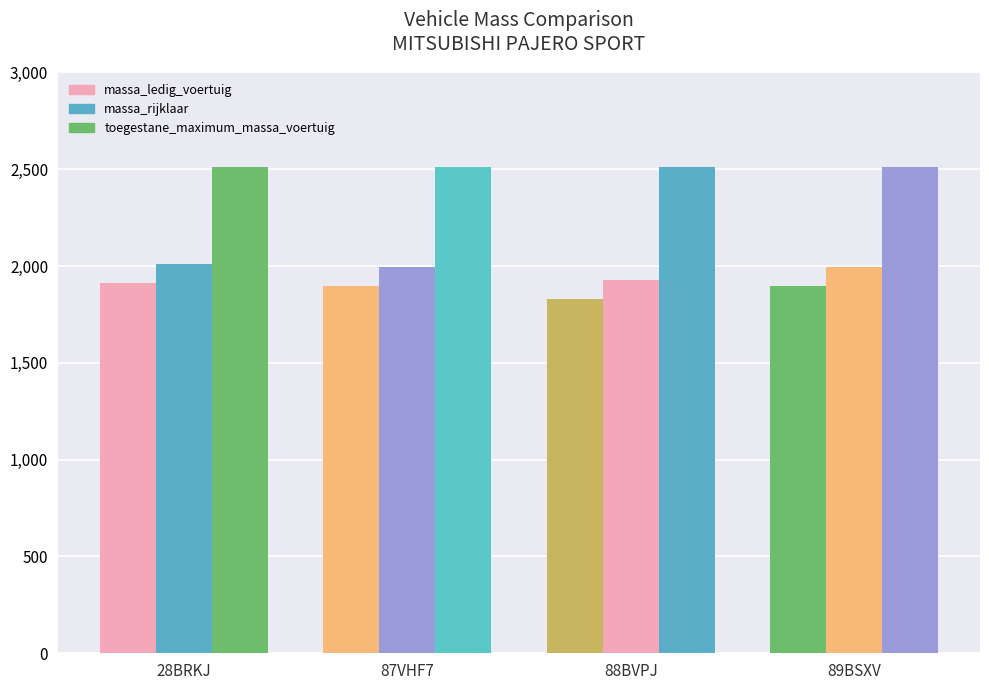

What is the smallest value displayed?

1830